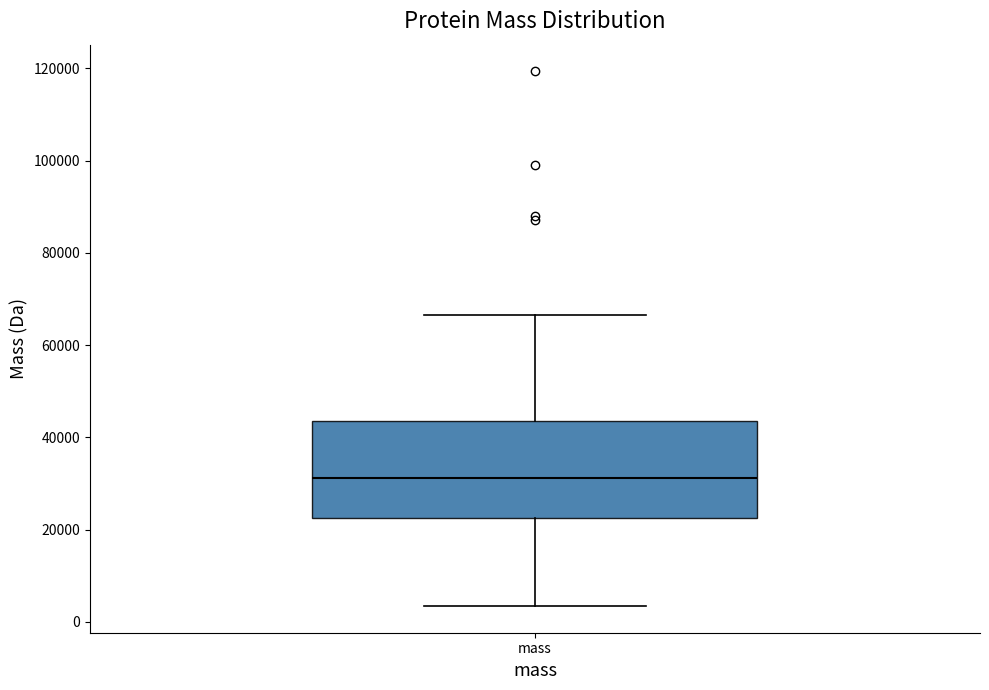

Read this box plot against the y-axis: the position of the median line, the range covered by the box, and the ends of both whiskers. The values are not printed on the chart, so give them approximately, as read against the axis.

median 32000, box 22000 to 44000, whiskers 4000 to 66000